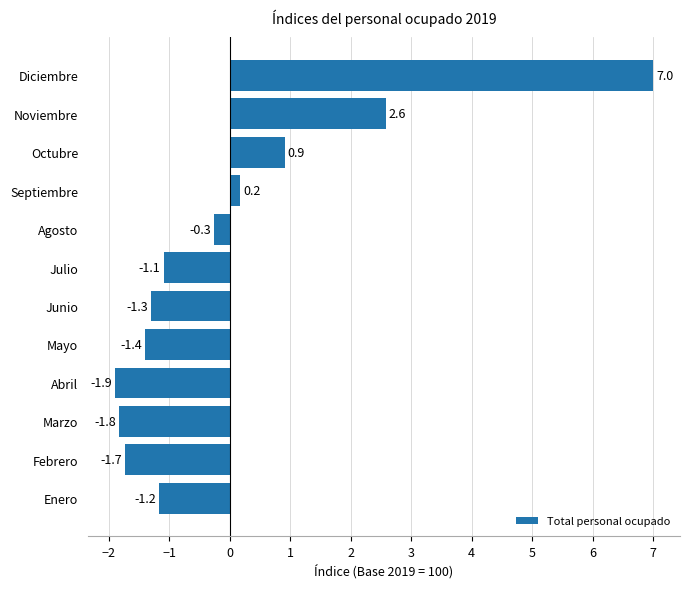

Reading bottom to top, transcribe all the data shown in this chart.

Enero=-1.2	Febrero=-1.7	Marzo=-1.8	Abril=-1.9	Mayo=-1.4	Junio=-1.3	Julio=-1.1	Agosto=-0.3	Septiembre=0.2	Octubre=0.9	Noviembre=2.6	Diciembre=7.0